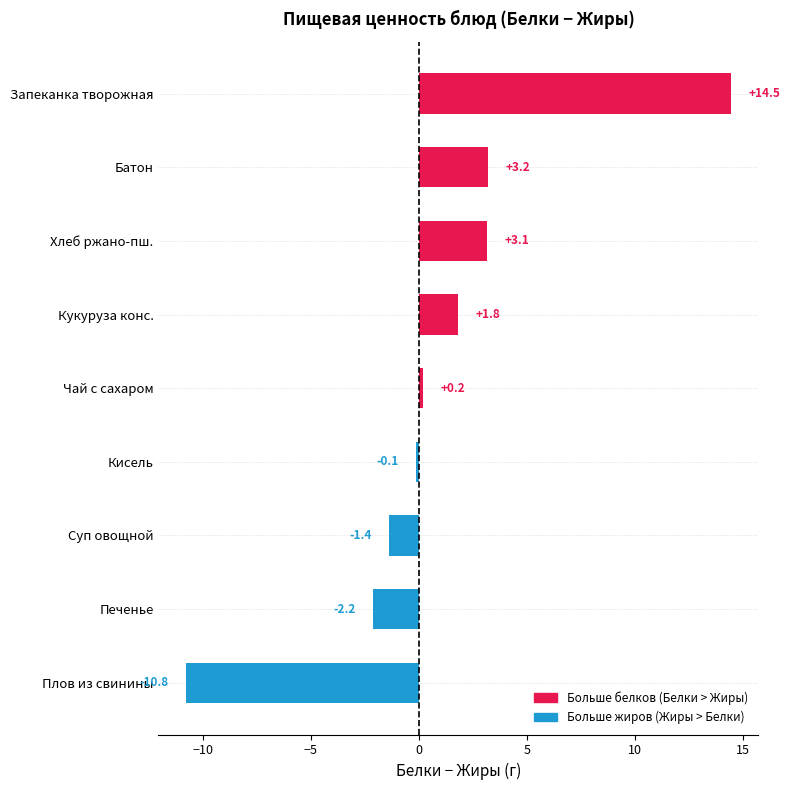

What is the greatest value displayed?

14.5